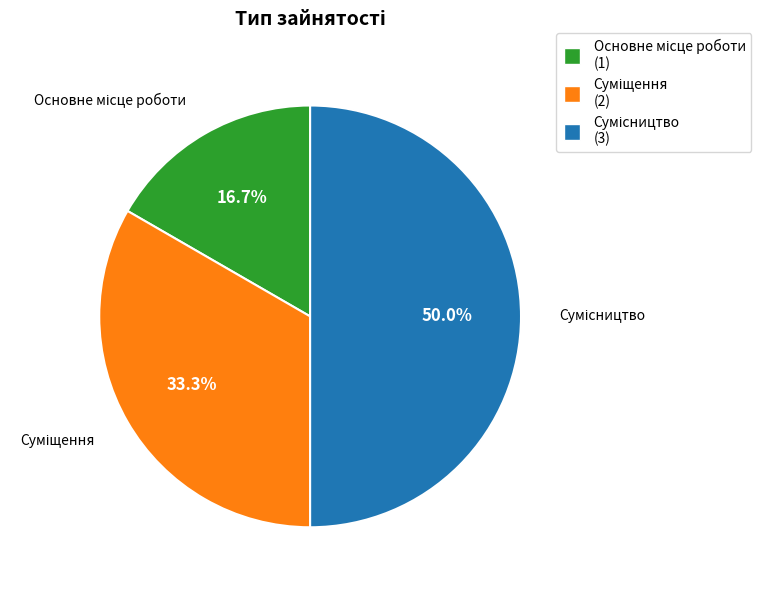

Count the number of slices in the pie.

3